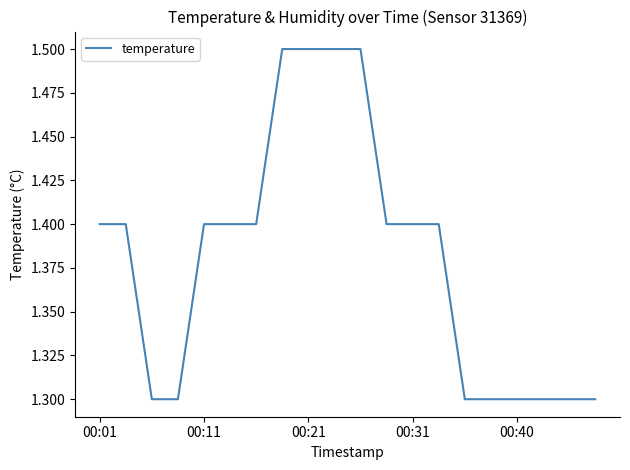

What is the greatest value displayed?

1.5